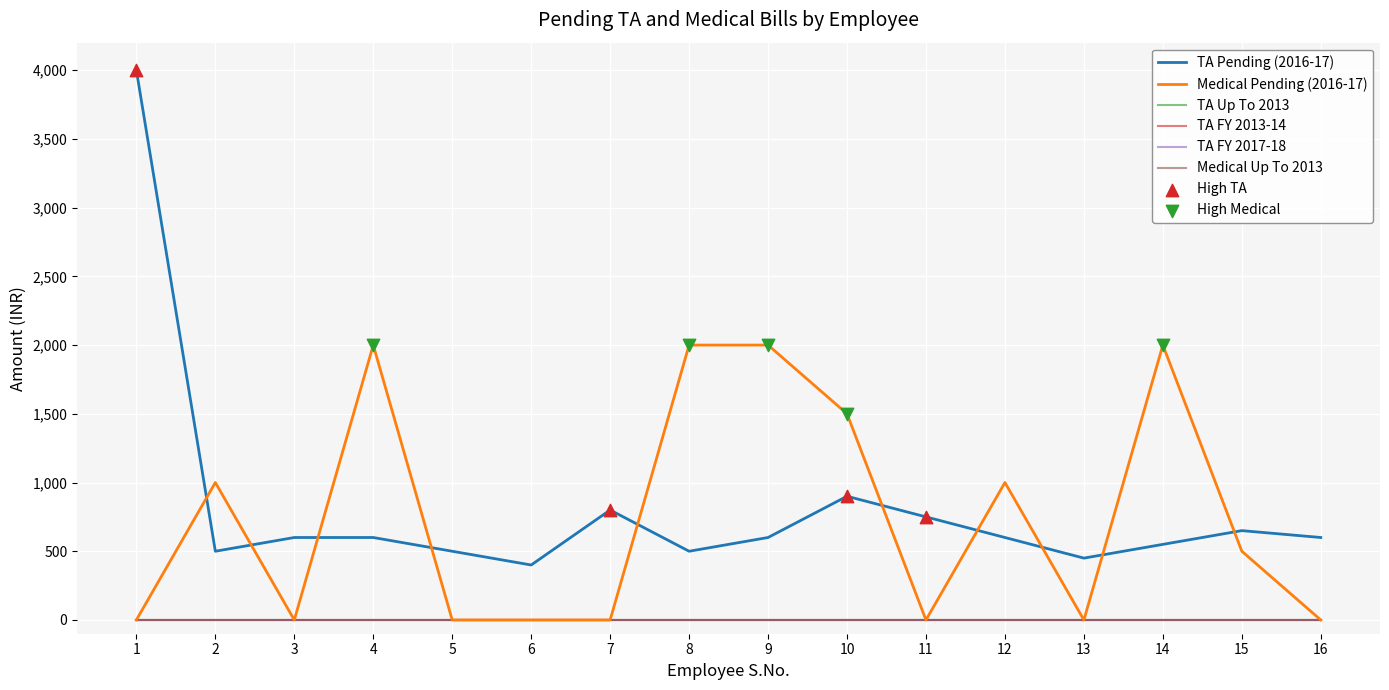

Is the value of Medical Pending (2016-17) at 10 greater than the value of TA Pending (2016-17) at 15?

Yes